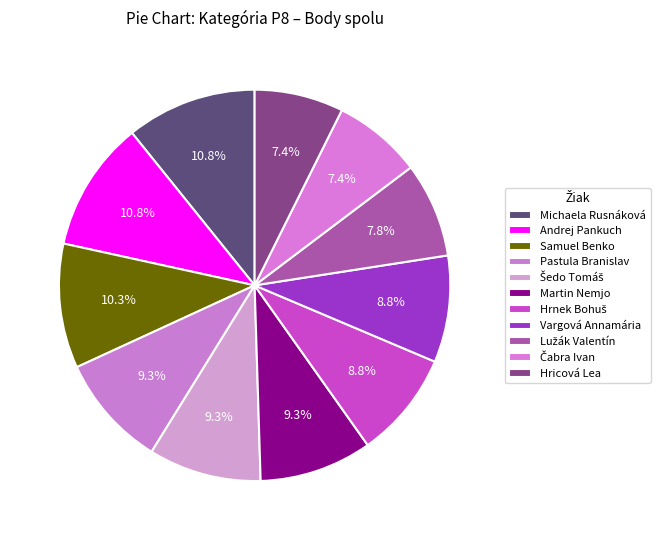

What is the ratio of the value at Lužák Valentín to the value at Martin Nemjo?

0.8